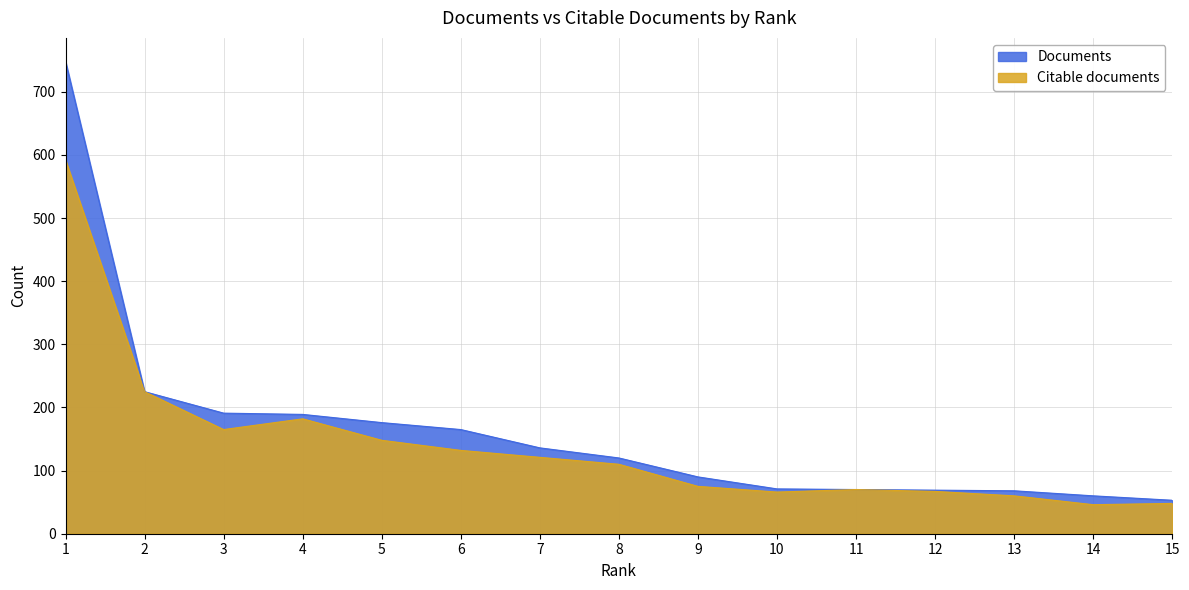

Which category has the highest value in the Documents series?

1